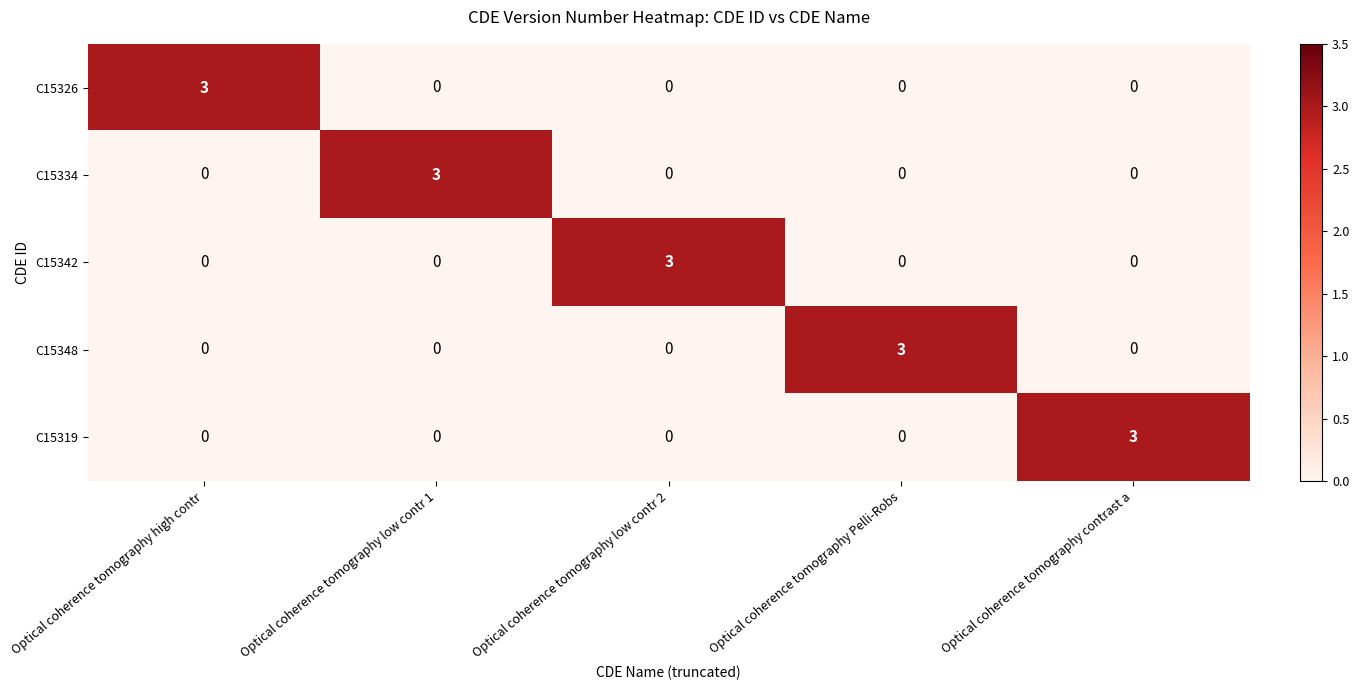

How many series are shown in this chart?

5